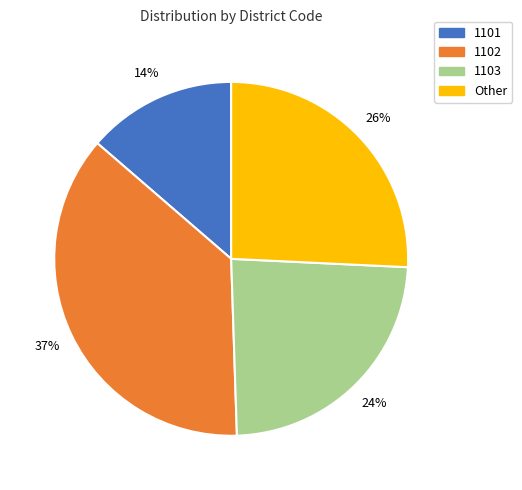

Does any single category account for the majority?

No